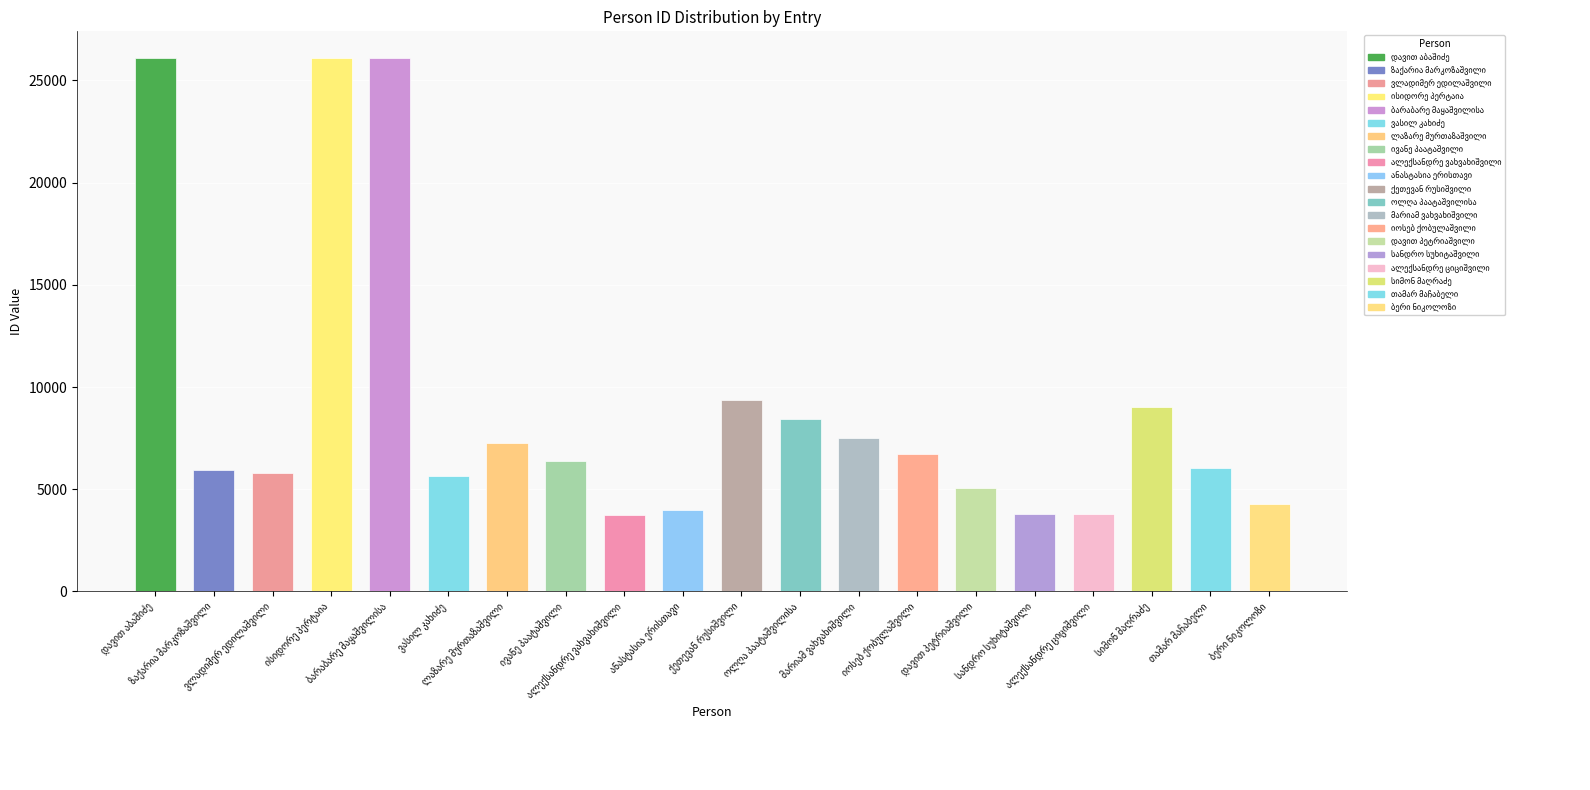

Does the chart contain any negative values?

No